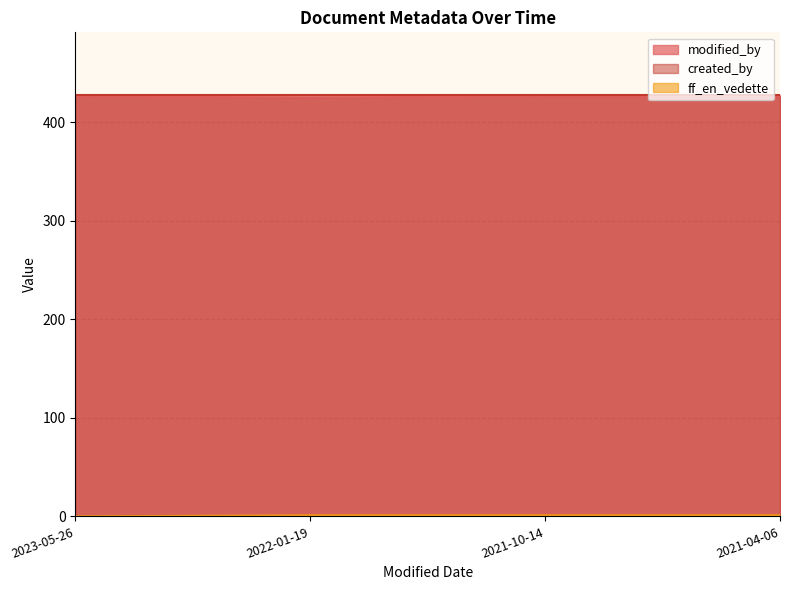

Is it true that ff_en_vedette equals 1 at 2021-10-14?

True